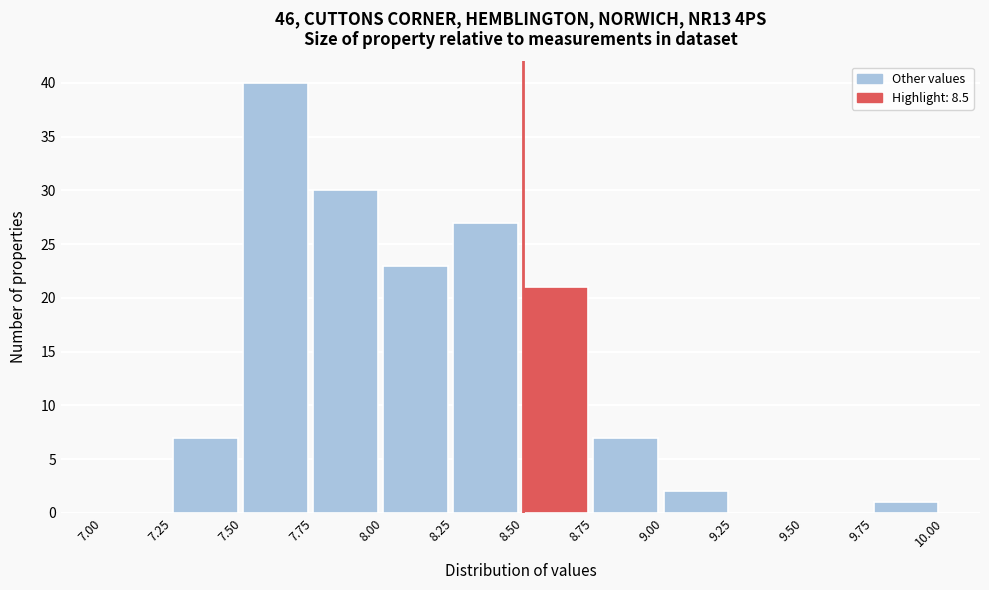

Reading left to right, transcribe this chart: for each bar, give the range it covers on the x-axis and its height. The values are not printed on the chart, so give them approximately, as read against the axis.

7.00 to 7.25: 0
7.25 to 7.50: 7
7.50 to 7.75: 40
7.75 to 8.00: 30
8.00 to 8.25: 23
8.25 to 8.50: 27
8.50 to 8.75: 21
8.75 to 9.00: 7
9.00 to 9.25: 2
9.25 to 9.50: 0
9.50 to 9.75: 0
9.75 to 10.00: 1